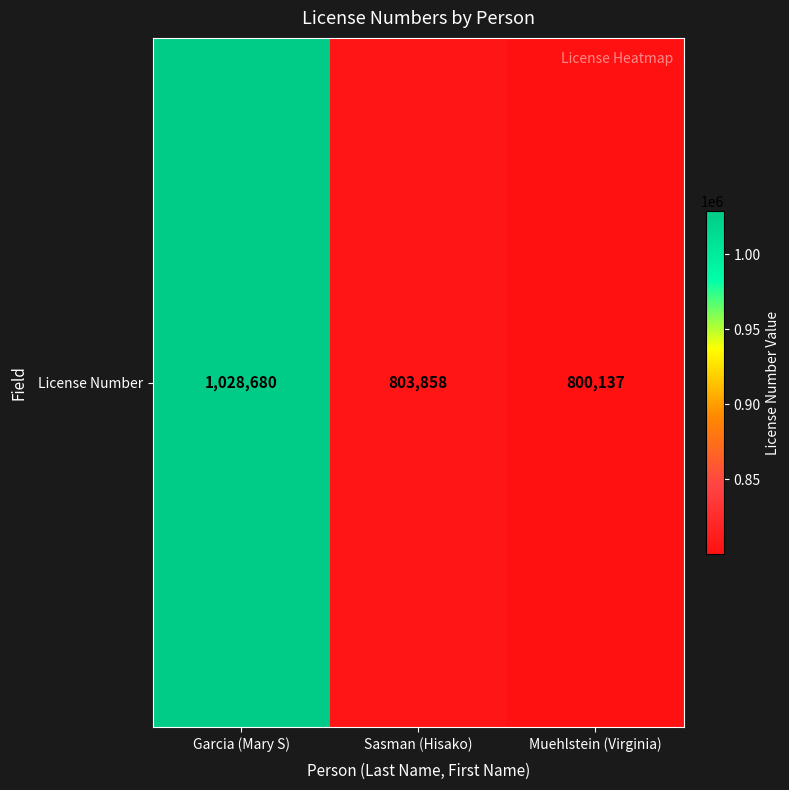

What is the ratio of the value at Garcia (Mary S) to the value at Muehlstein (Virginia)?

1.3